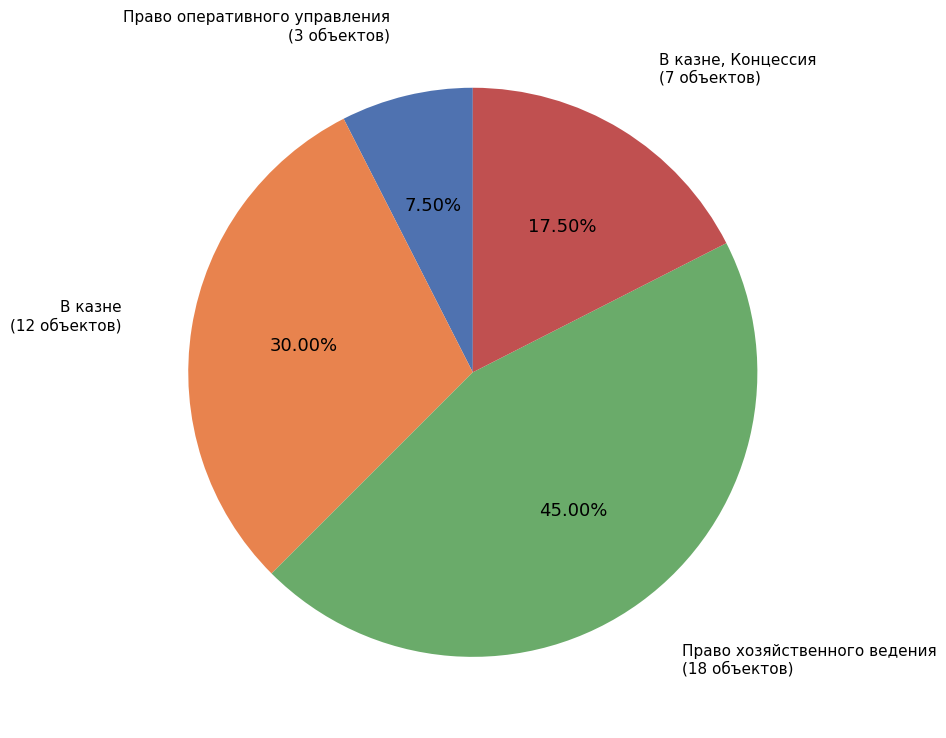

Which has a higher value, Право оперативного управления or В казне?

В казне